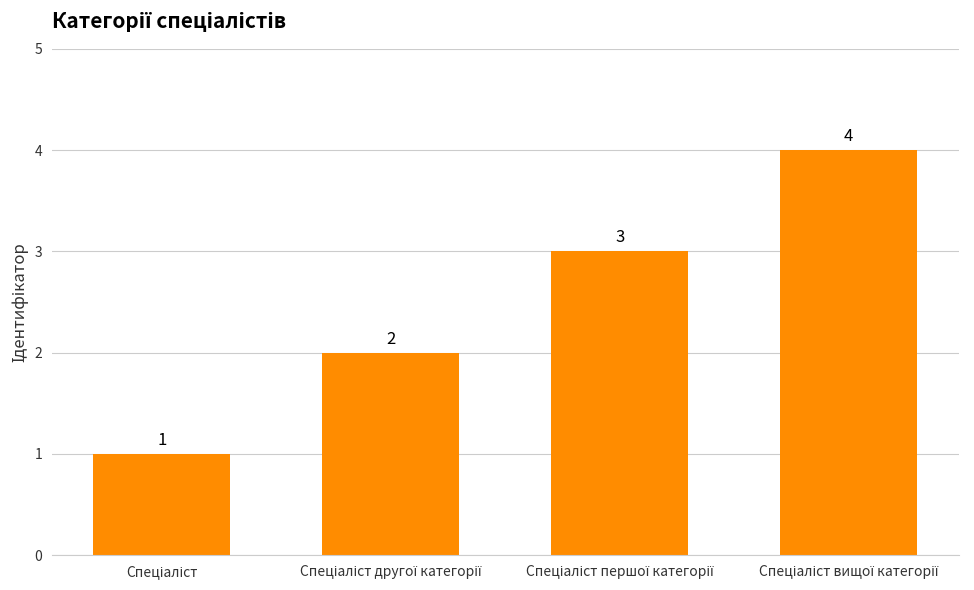

What is the greatest value displayed?

4